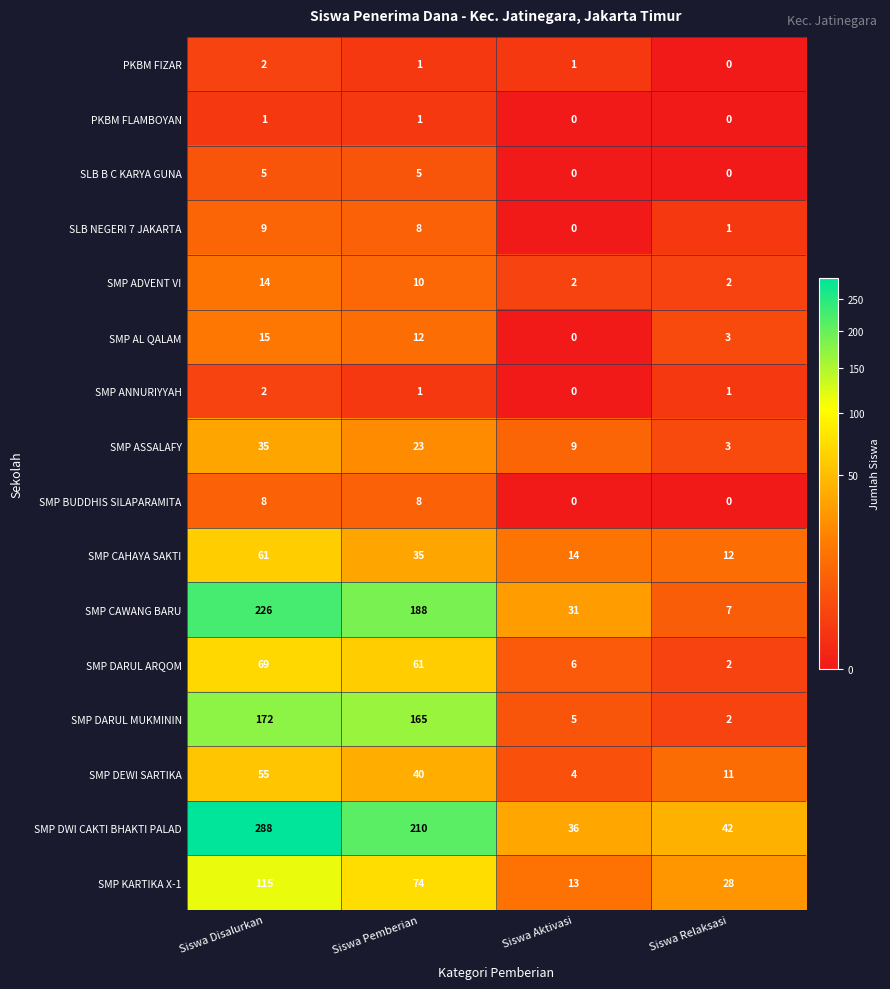

What is the sum of the SMP DARUL ARQOM values at Siswa Pemberian and Siswa Relaksasi?

63